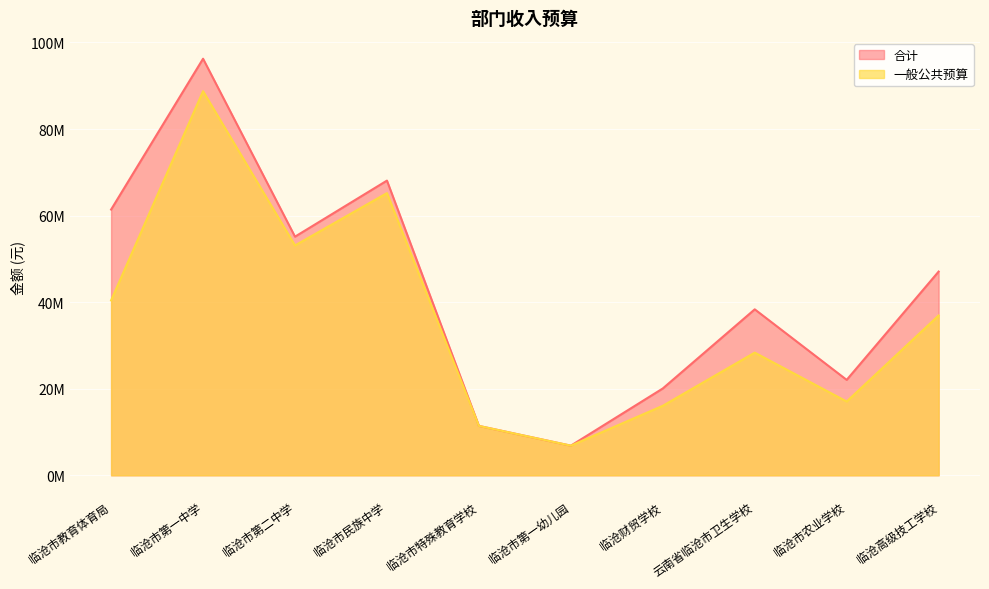

What is the total value across all series at 临沧市民族中学?

133282765.6